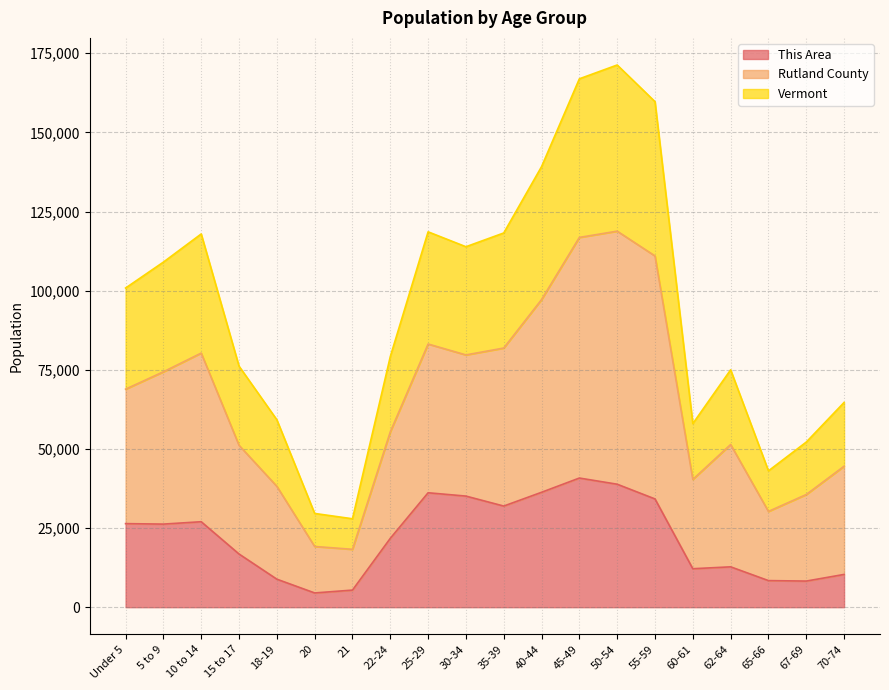

In Vermont, how many points are lower than both neighbors (excluding endpoints)?

4